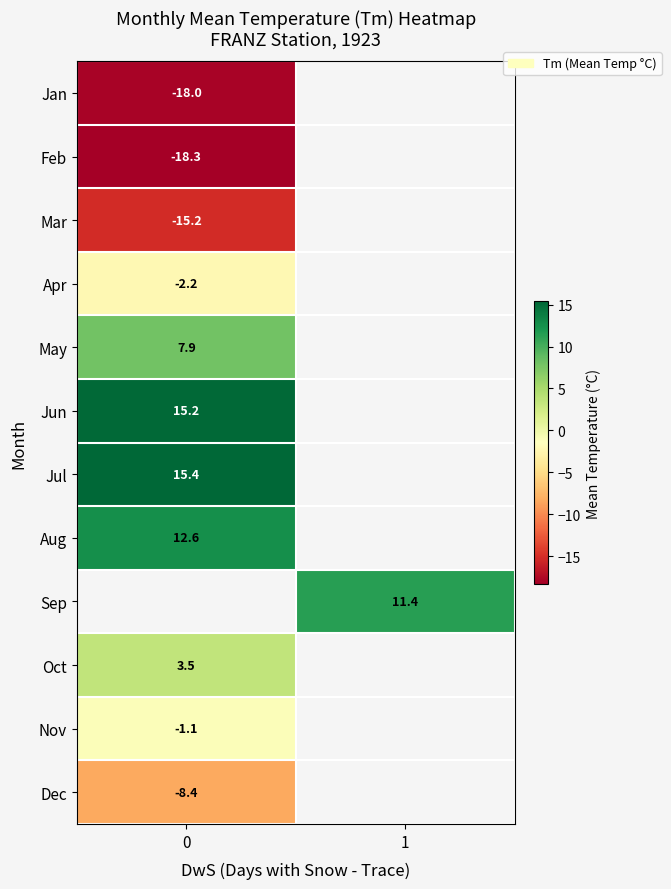

True or false: row_0 has a value of -23.8 at 0.

False